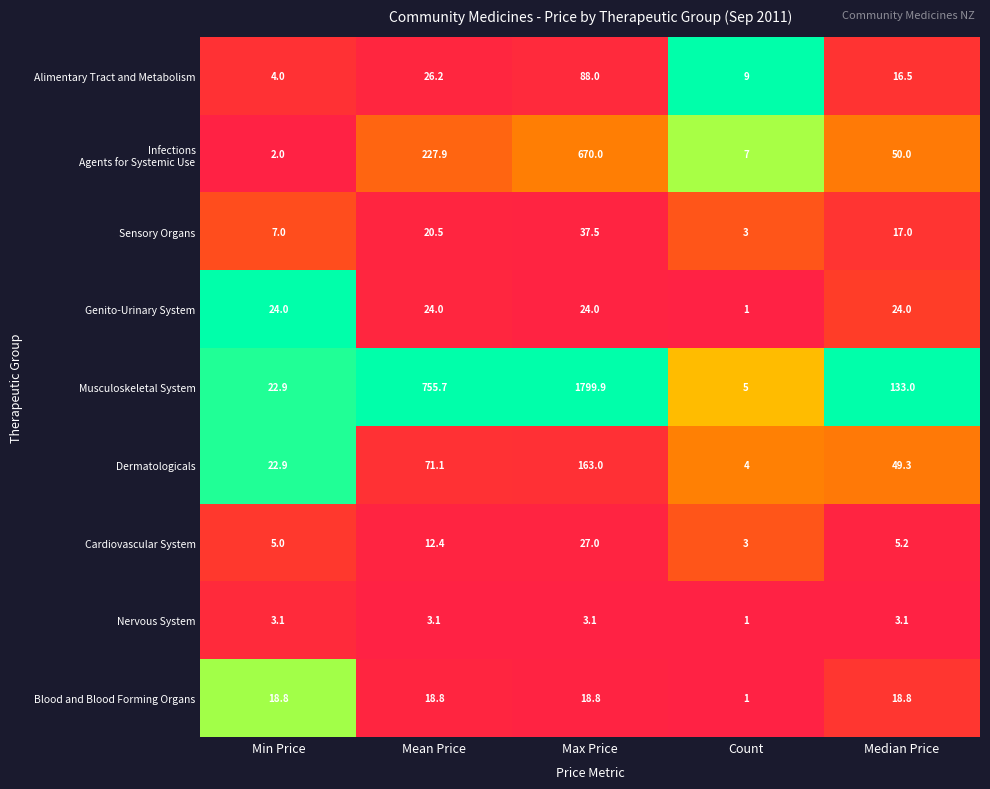

At which category is the sum across all series the highest?

Max Price